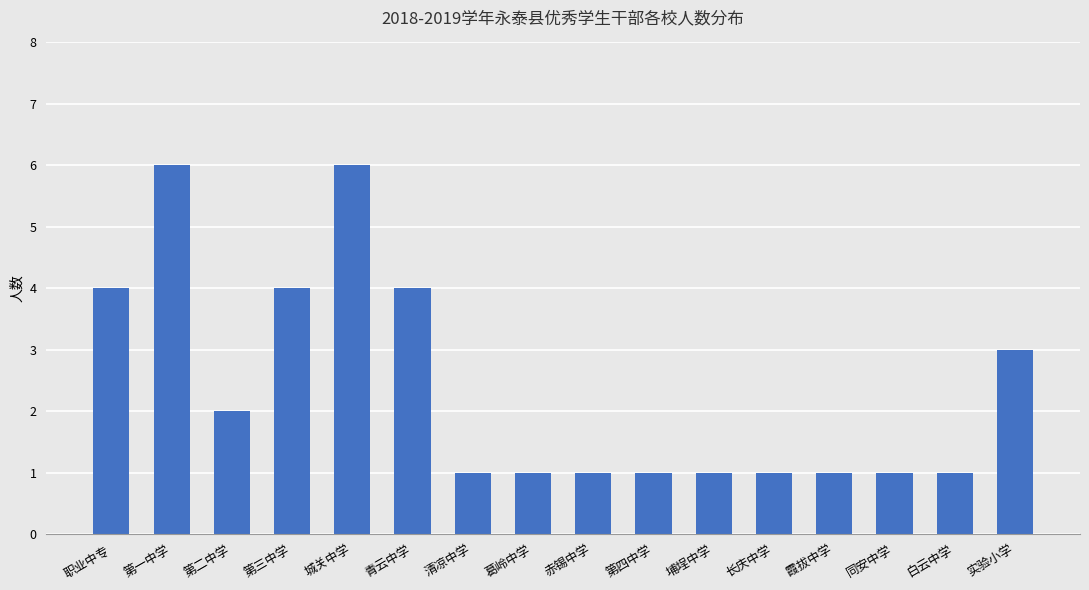

Is it true that the value at 实验小学 is 4?

False